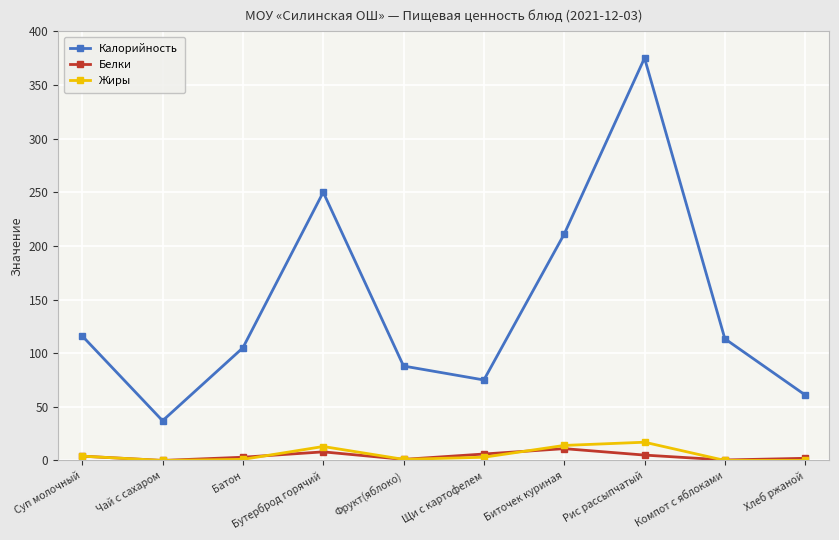

Count the number of data series in this chart.

3